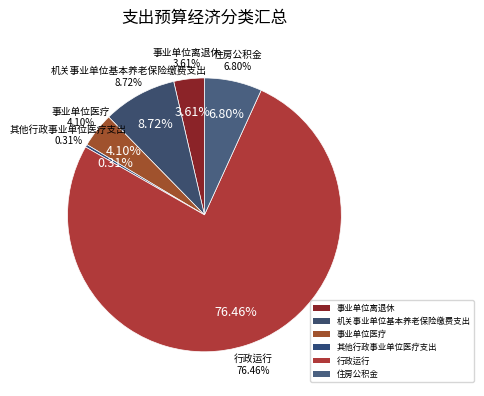

Is 其他行政事业单位医疗支出 the majority of the pie?

No